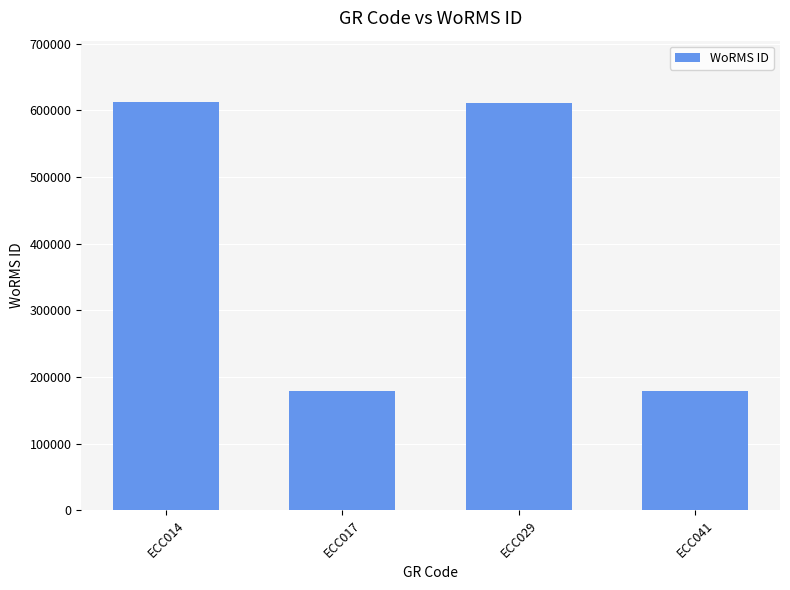

Is it true that the value at ECC017 is 319580?

False